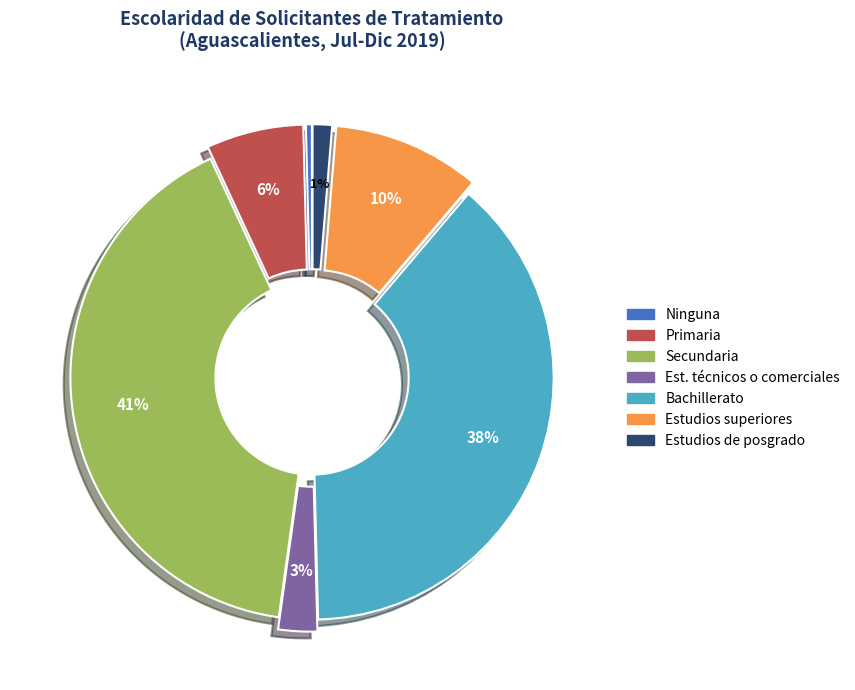

Do Bachillerato and Estudios superiores together represent more than half of the pie?

No